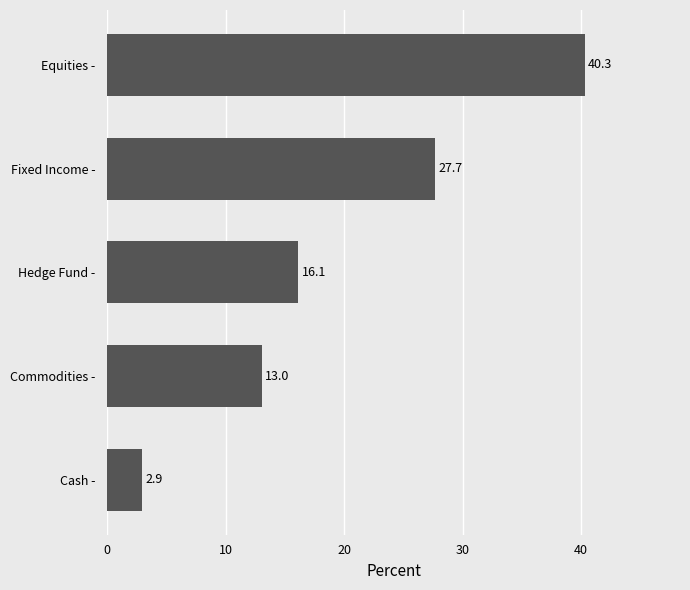

Reading top to bottom, what are all the values shown in this chart?

Equities -=40.3	Fixed Income -=27.7	Hedge Fund -=16.1	Commodities -=13.0	Cash -=2.9